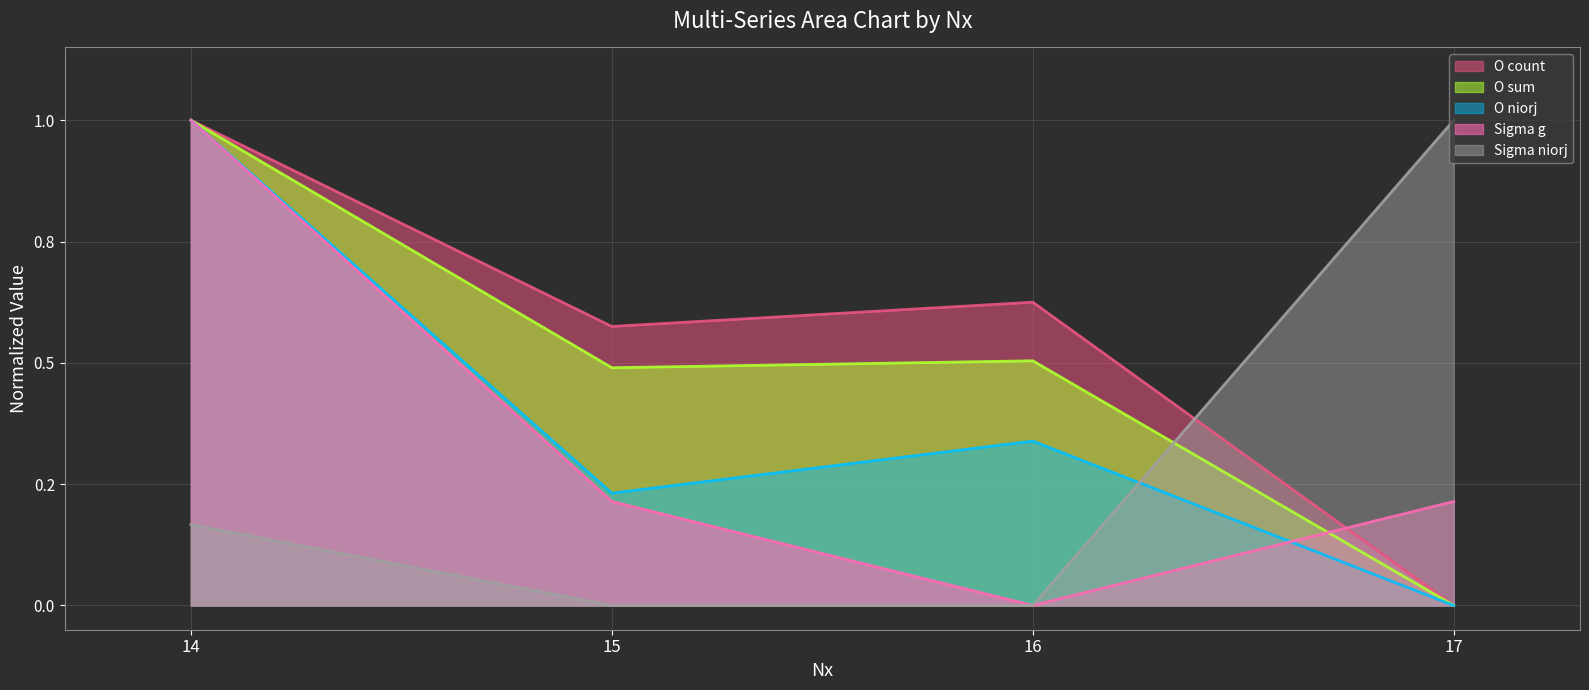

True or false: O count (line) has a value of 0.8 at 15.

False